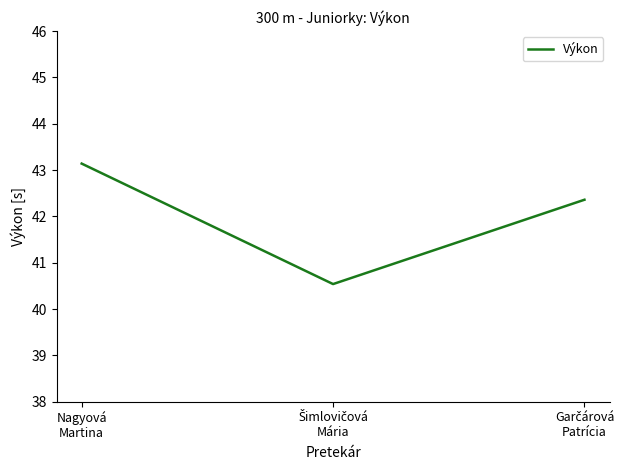

Does the chart have visible grid lines?

No